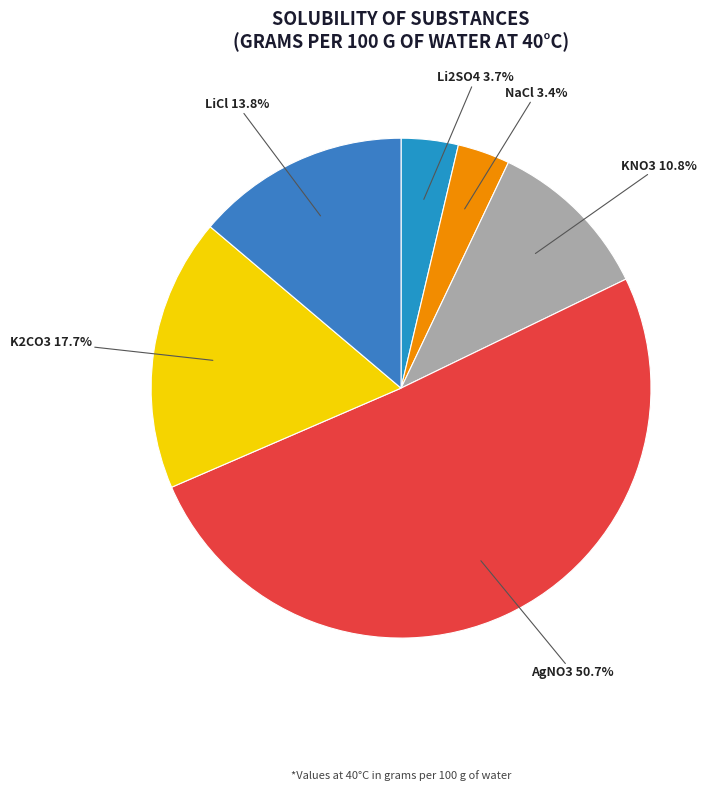

To the nearest percent, what is the average slice percentage?

17%